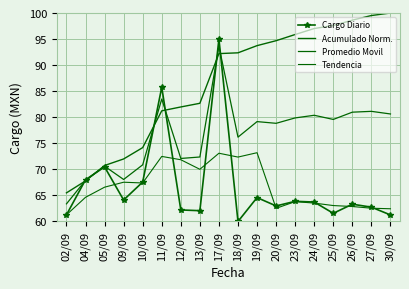

At which label is Cargo Diario closest to 77?

05/09